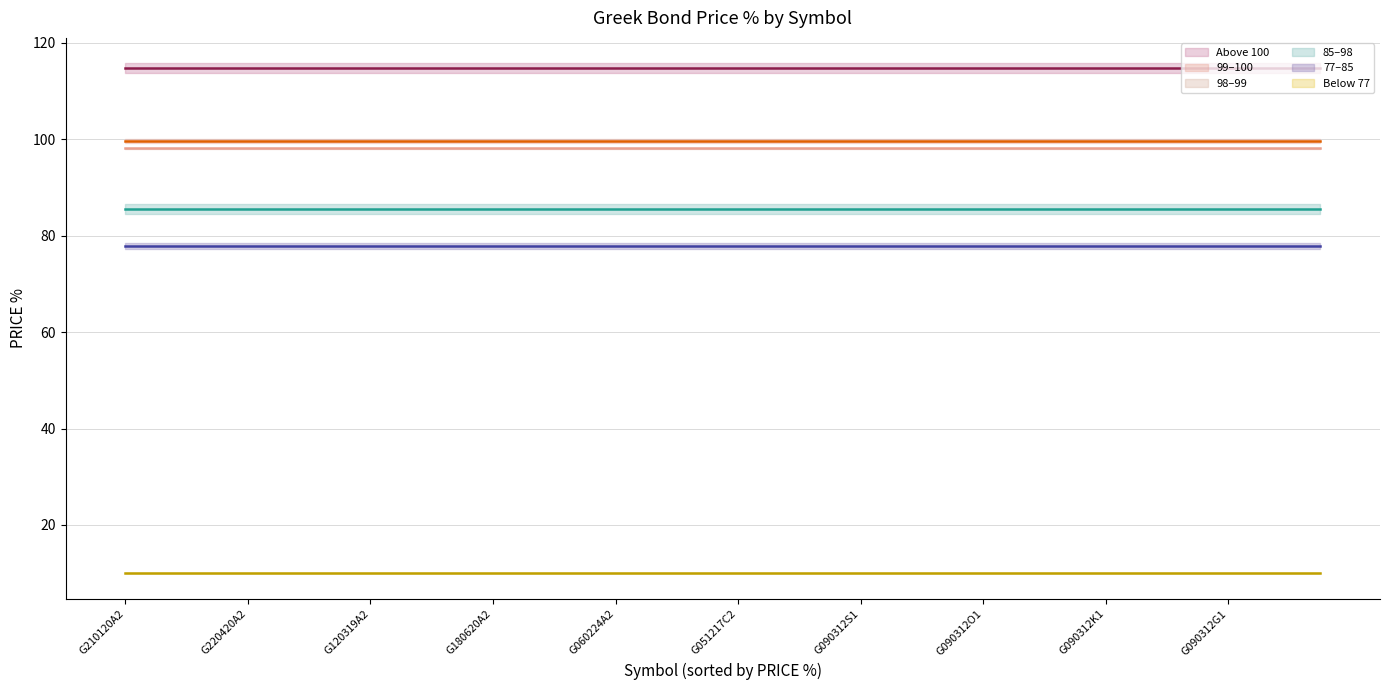

At which category is the sum across all series the highest?

G210120A2